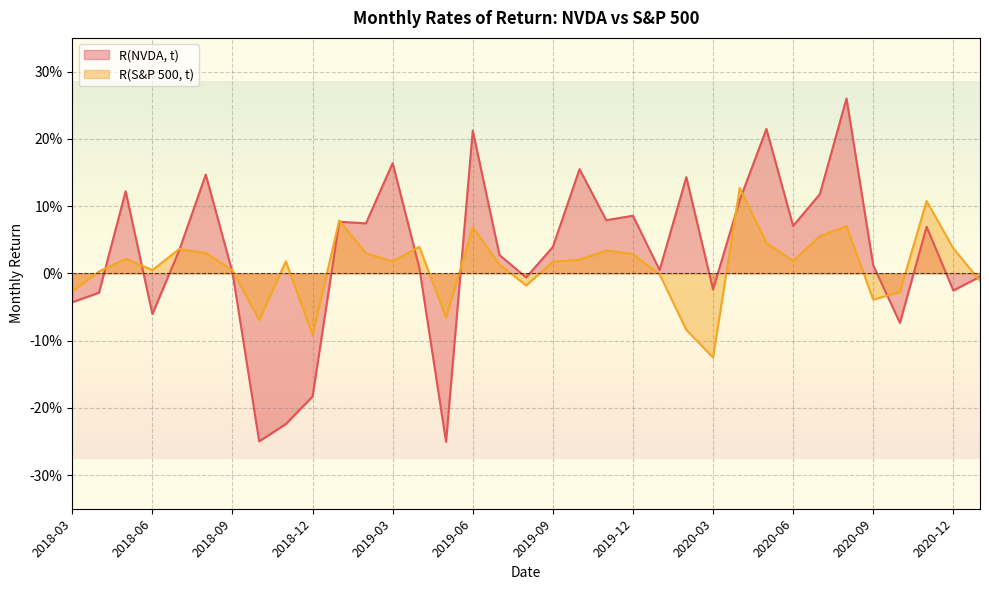

What is the label of the 18th point from the left?

2019-08